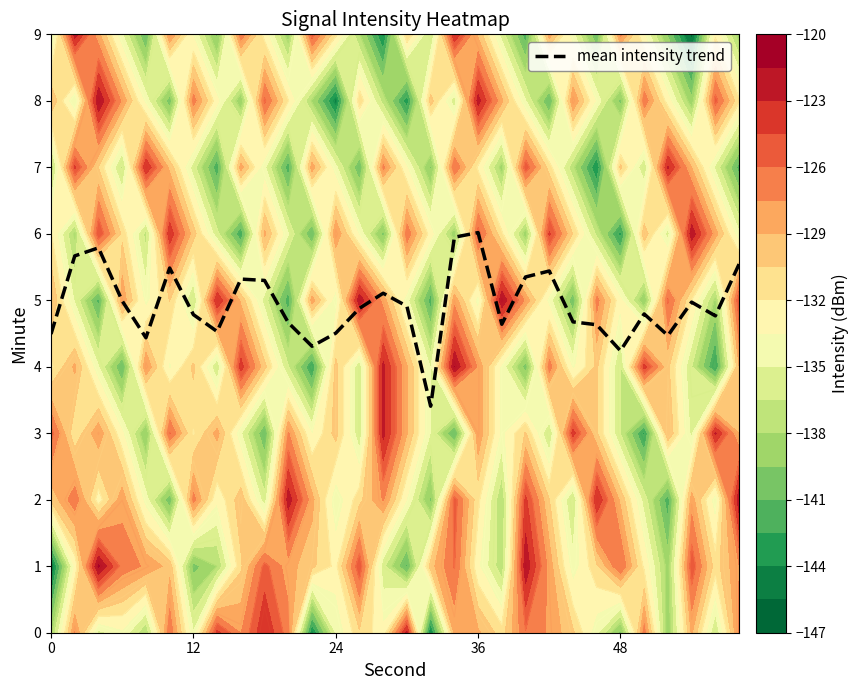

The mean intensity trend series shows 1.5 at 0. True or false?

False